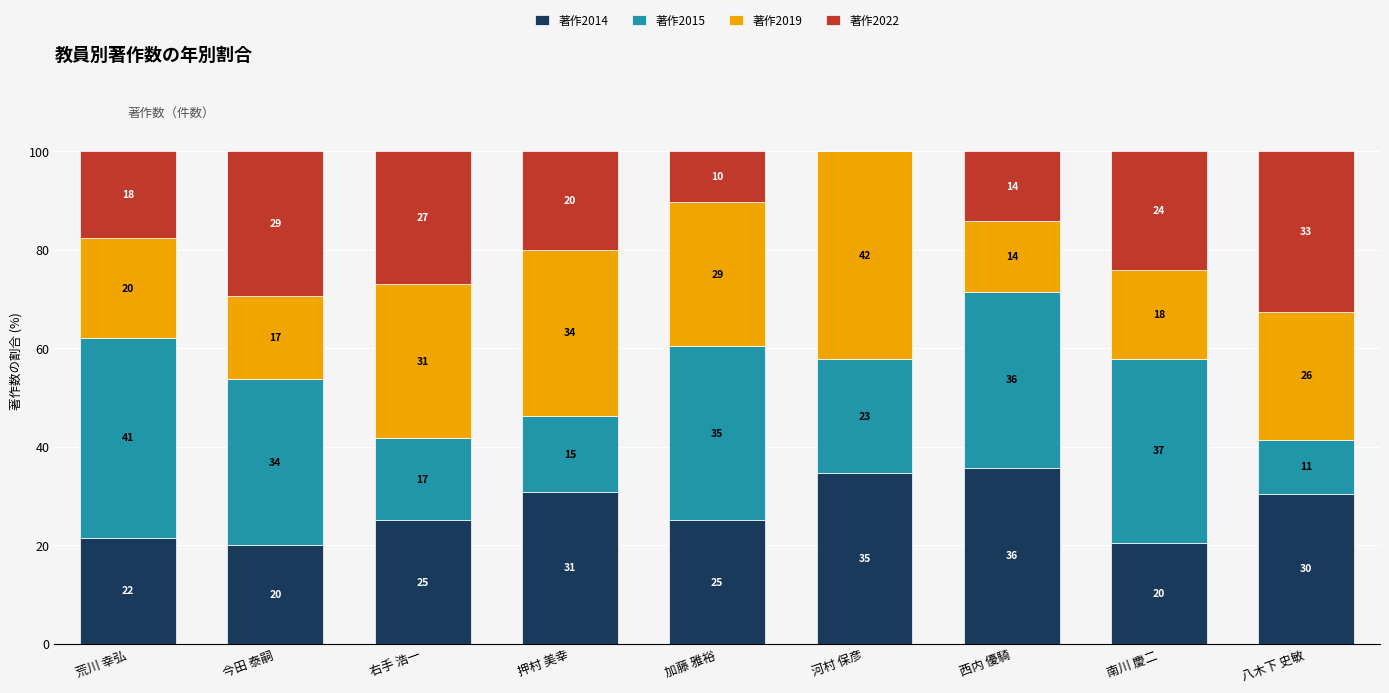

Are the bars horizontal?

No